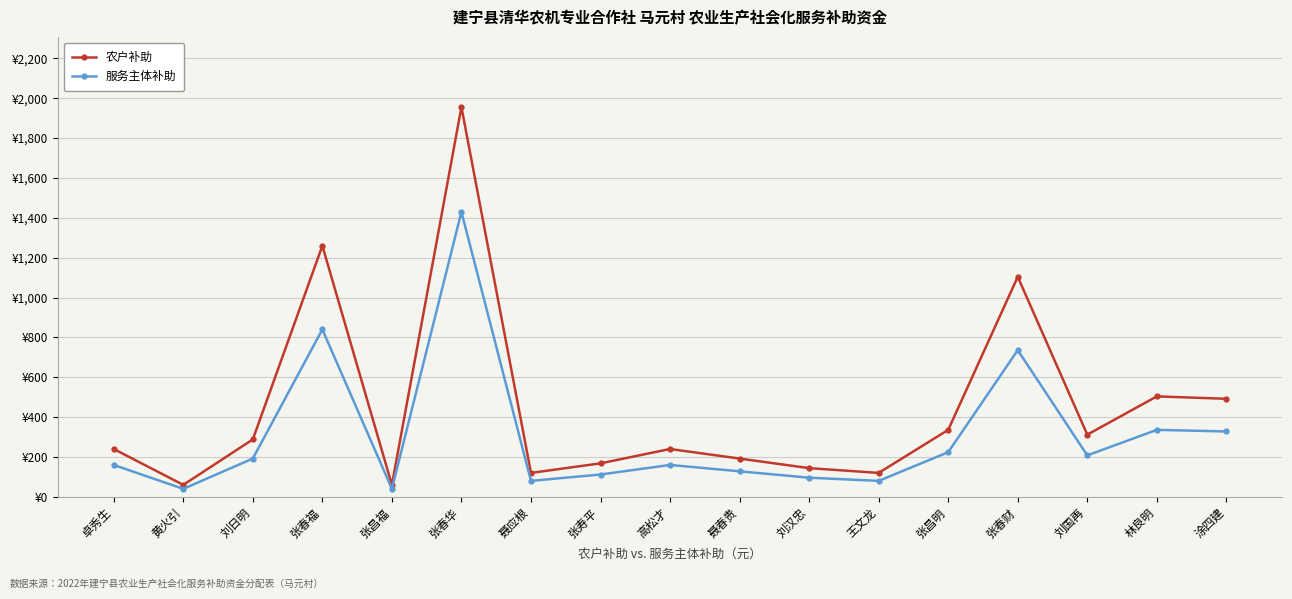

Where is 农户补助 nearest to the value 1008?

张春财